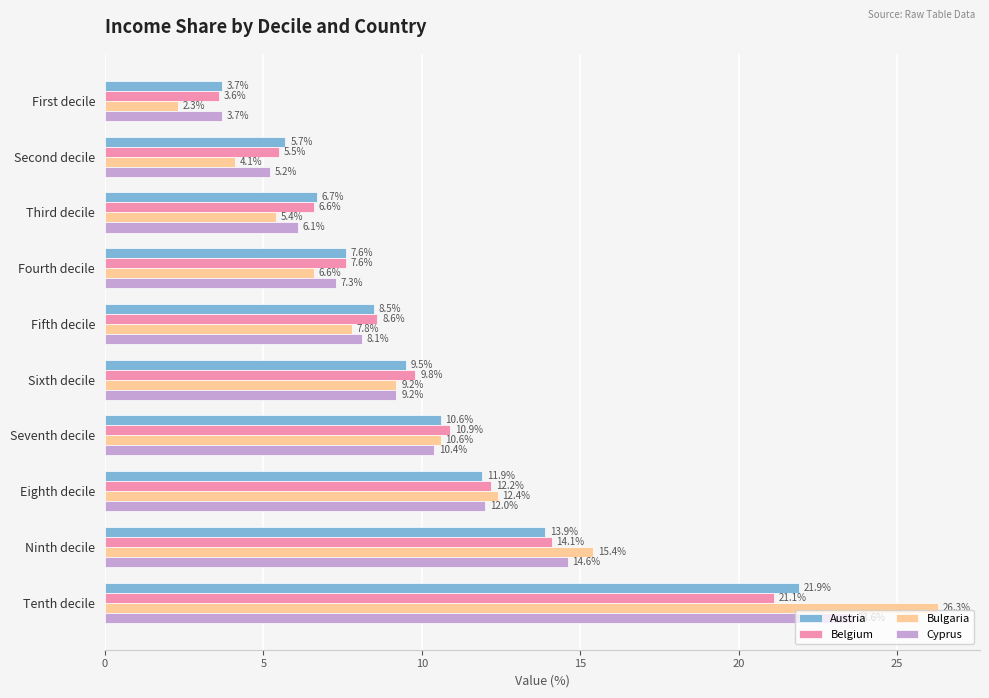

What is the difference between the Austria values at Eighth decile and Second decile?

6.2